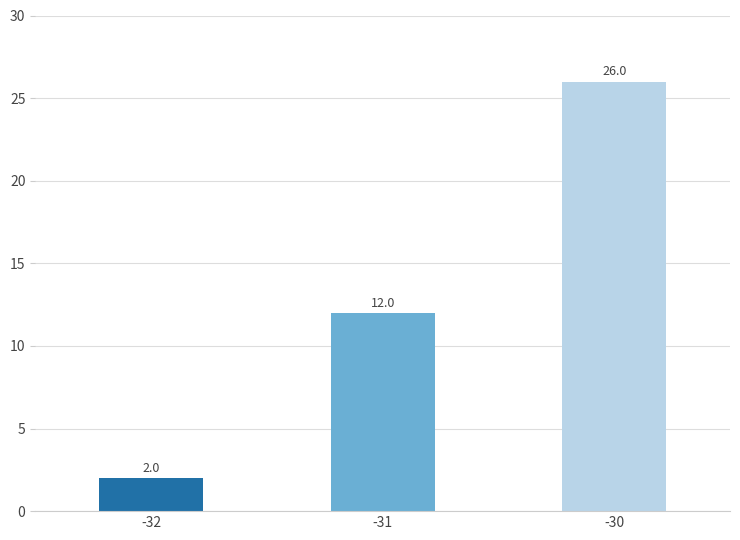

Is it true that the value at -31 is 6?

False